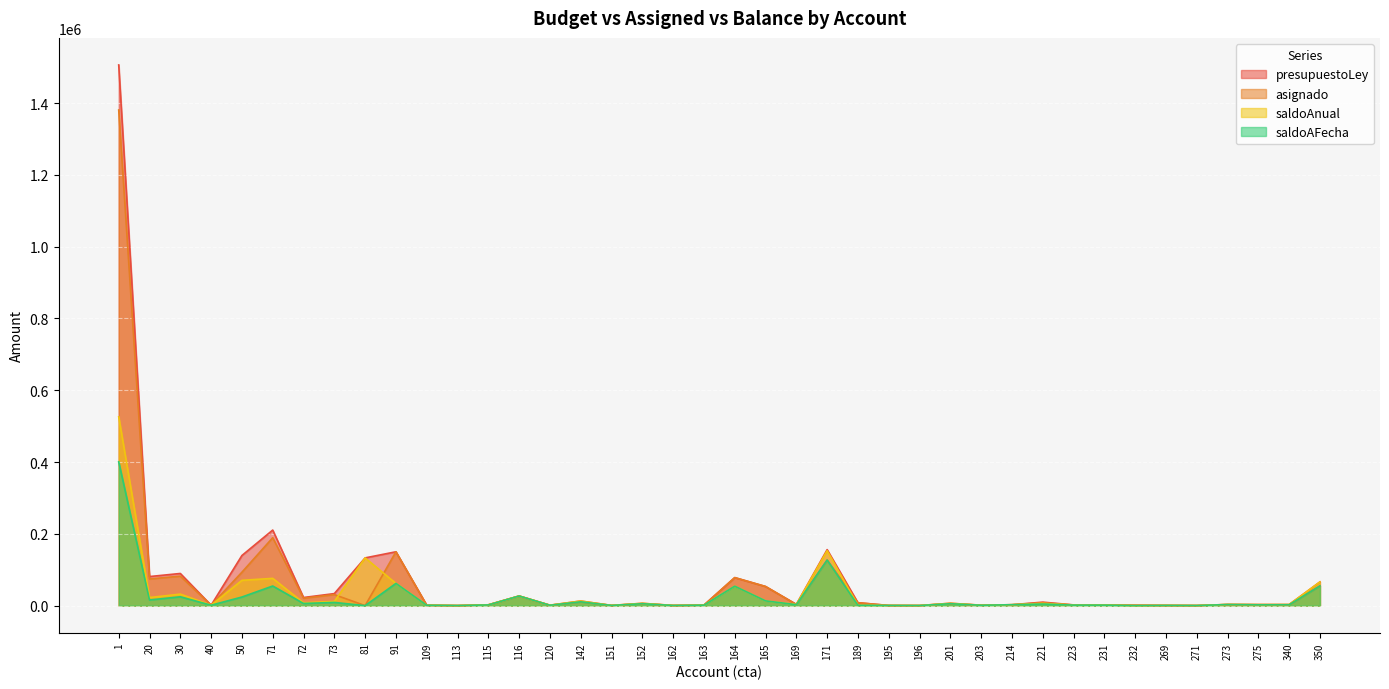

What are all the series names shown in the legend?

presupuestoLey, asignado, saldoAnual, saldoAFecha